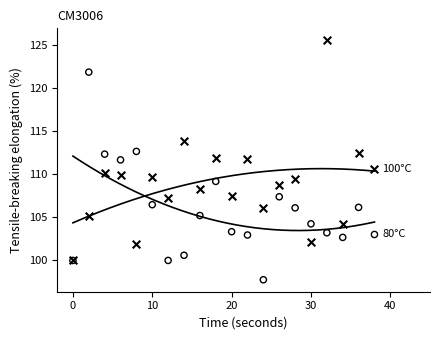

Across all series, what Y value is closest to 111?

110.7